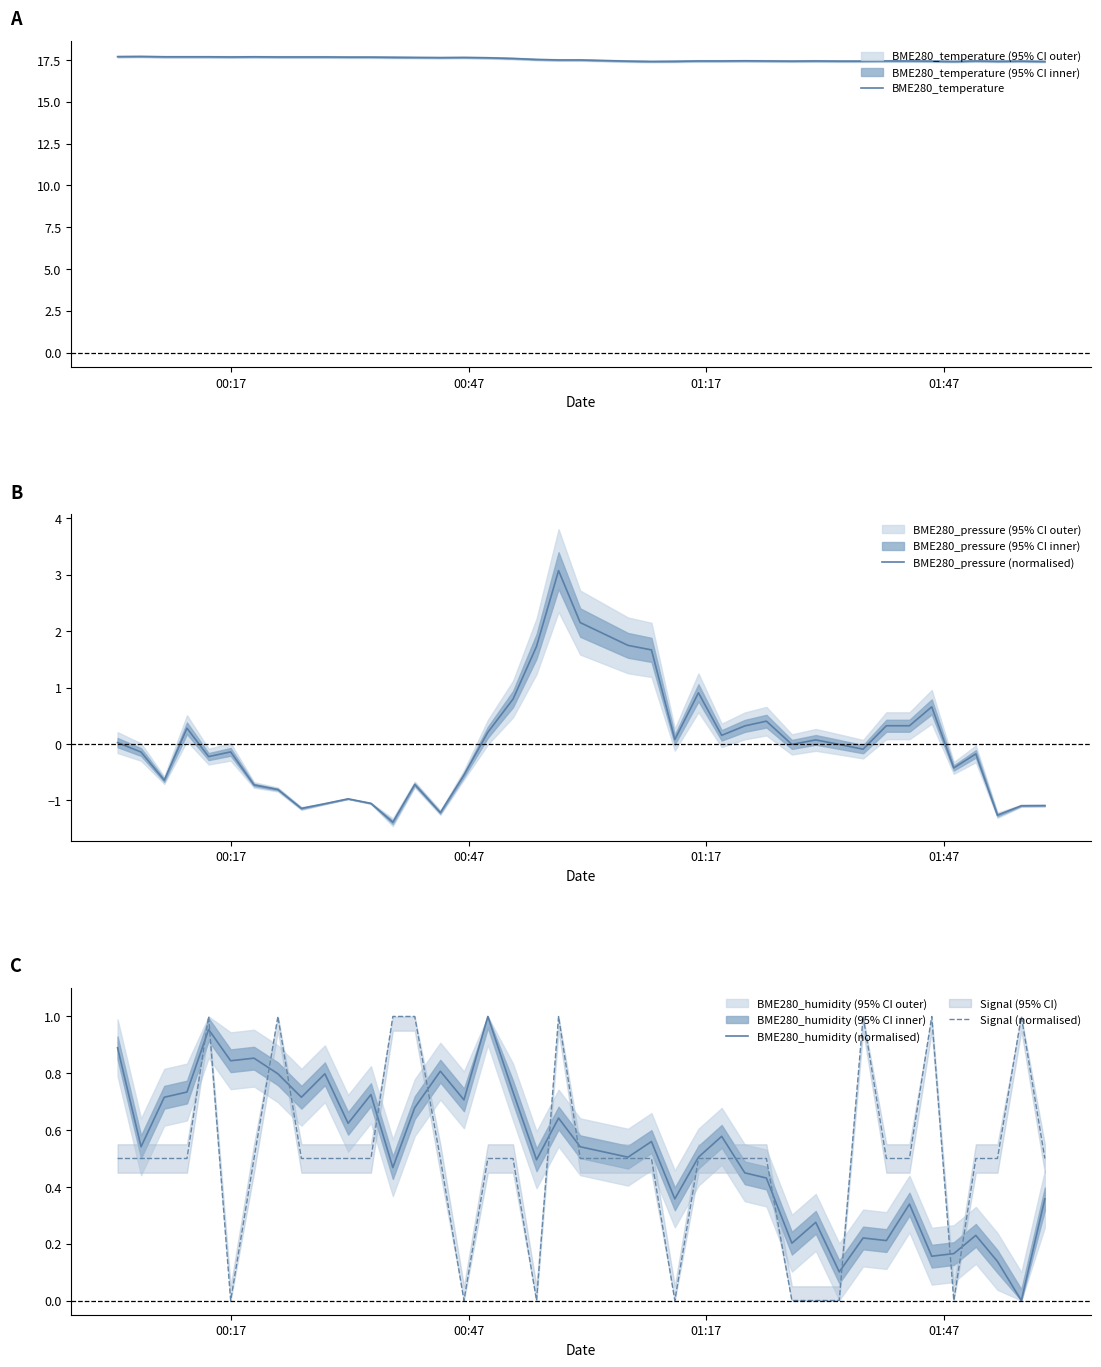

True or false: BME280_temperature and Signal (normalised) intersect in this chart.

False